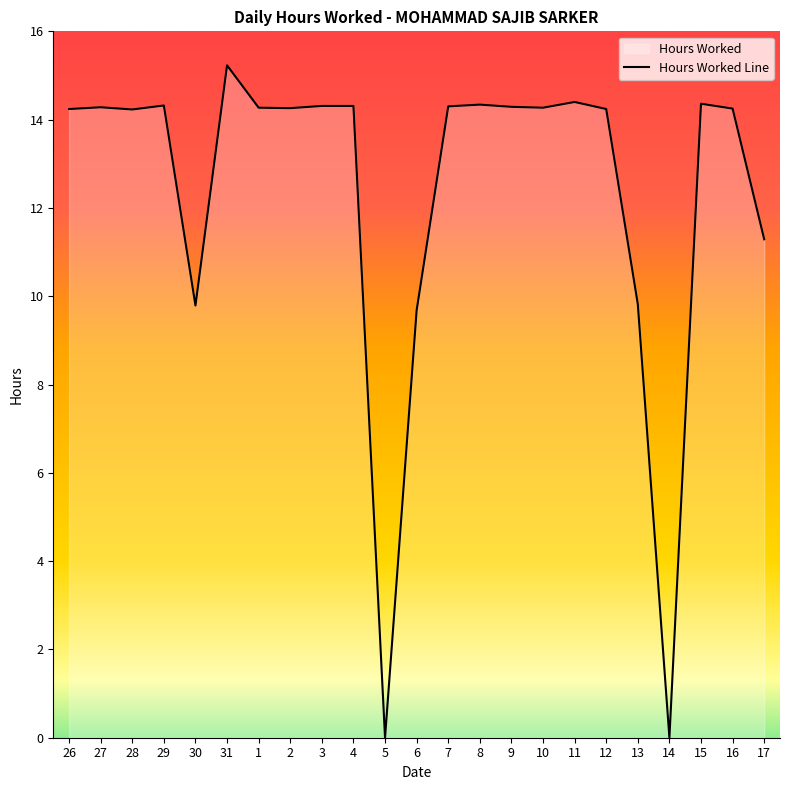

Read the value at 17.

11.3